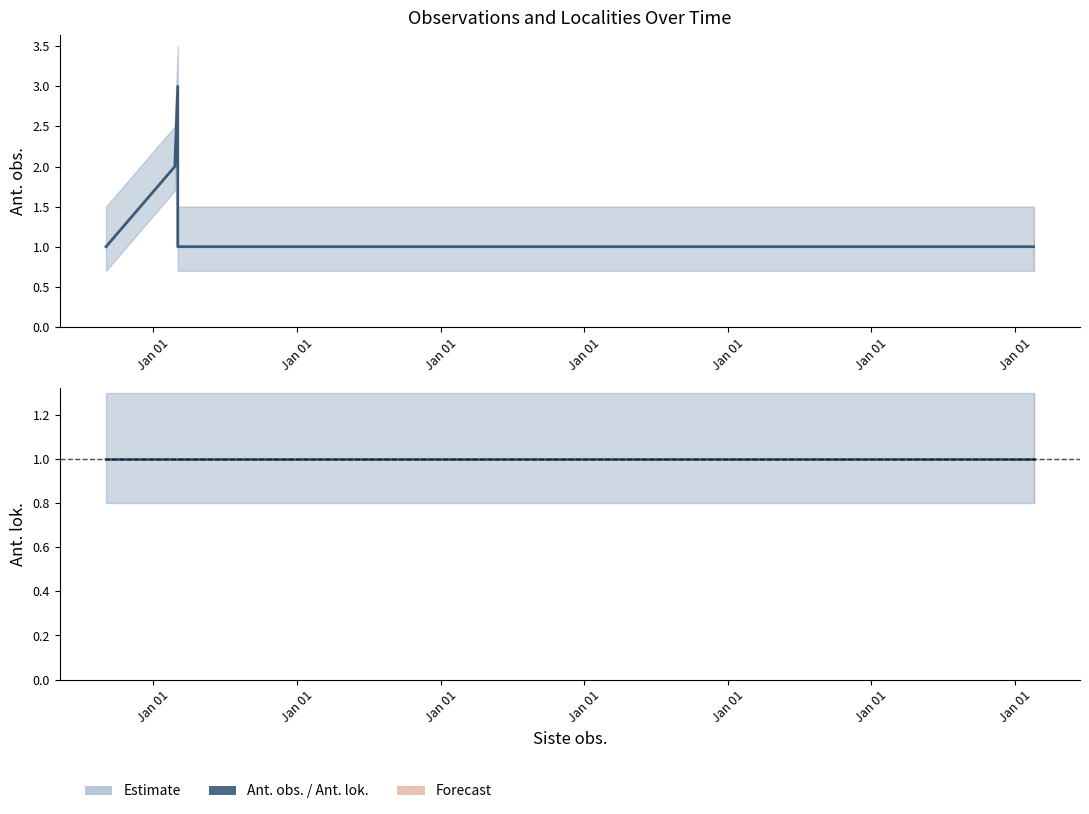

The value of Ant. lok. at Jan 01 is 1. True or false?

True